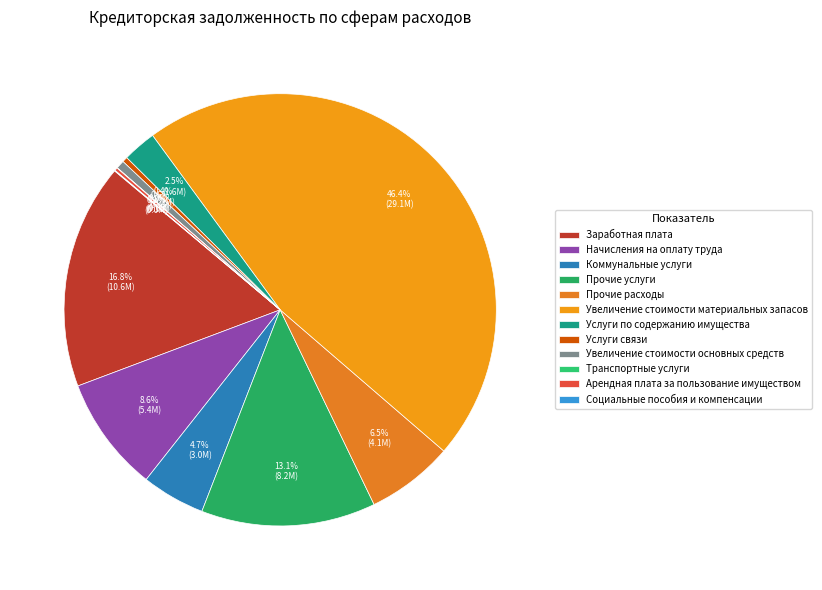

Rank the categories by value from highest to lowest.

Увеличение стоимости материальных запасов, Заработная плата, Прочие услуги, Начисления на оплату труда, Прочие расходы, Коммунальные услуги, Услуги по содержанию имущества, Увеличение стоимости основных средств, Услуги связи, Арендная плата за пользование имуществом, Социальные пособия и компенсации, Транспортные услуги